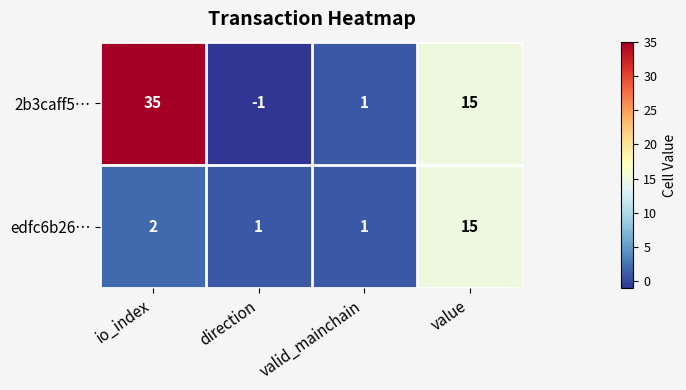

Rank the series by their maximum value, from lowest to highest.

edfc6b26…, 2b3caff5…